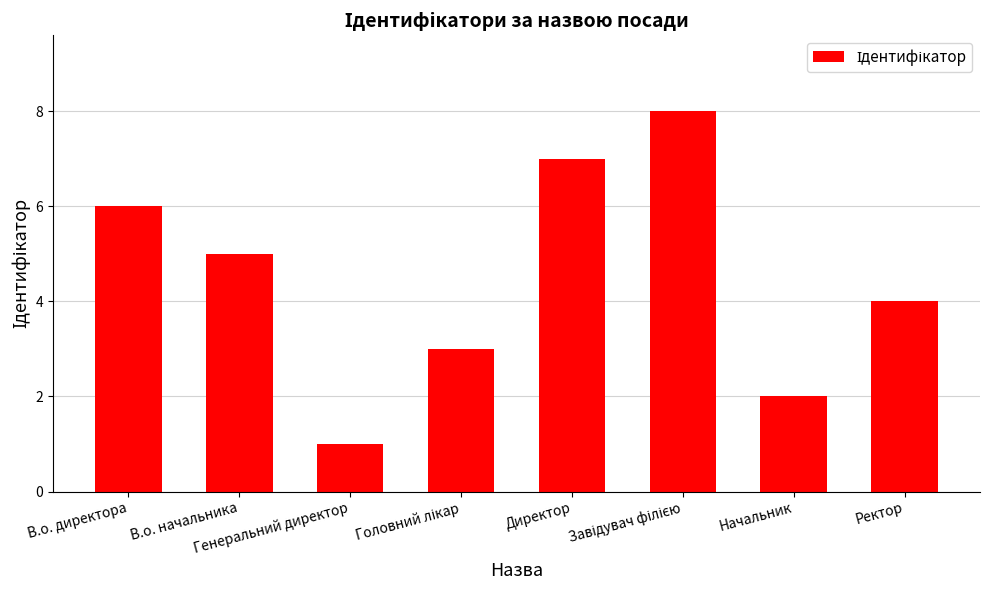

What is the difference between the second highest and minimum values?

6